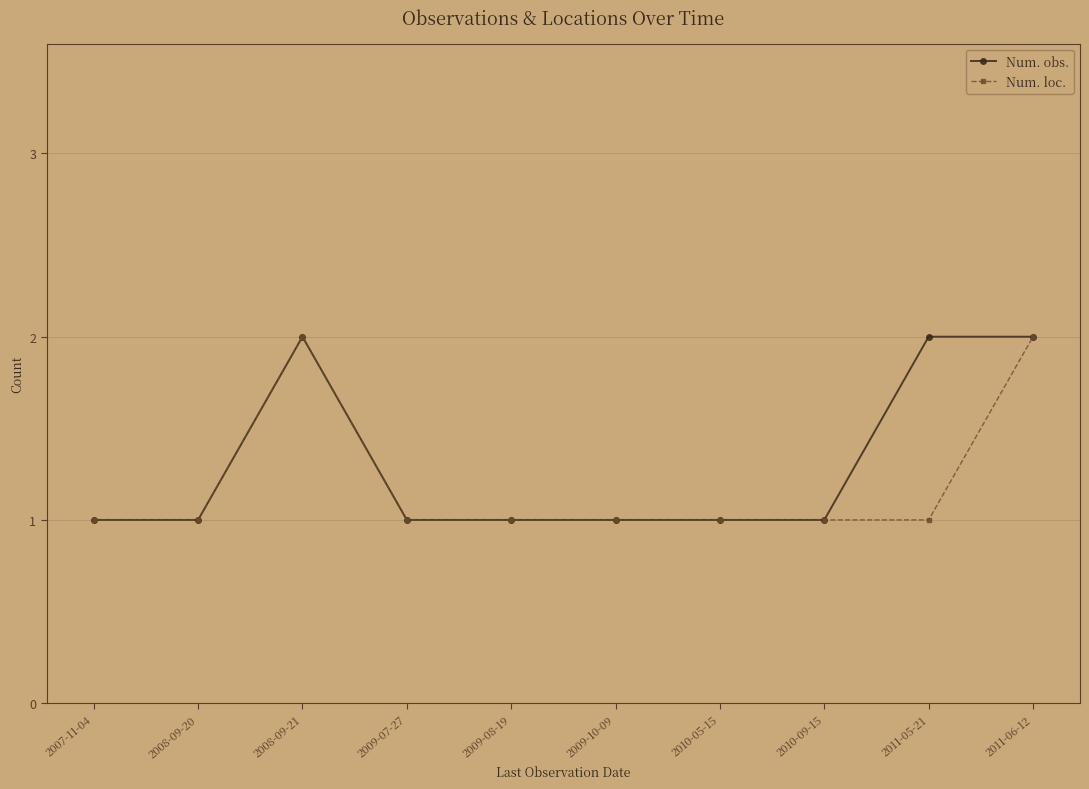

What position from the left is 2010-09-15?

8